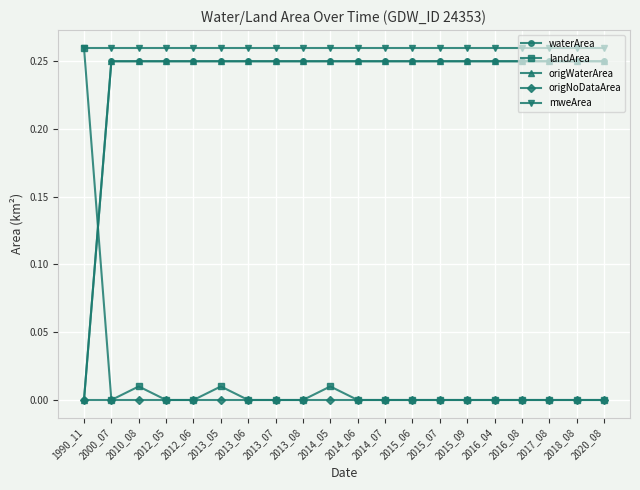

Is this an area chart (filled region under the line)?

No